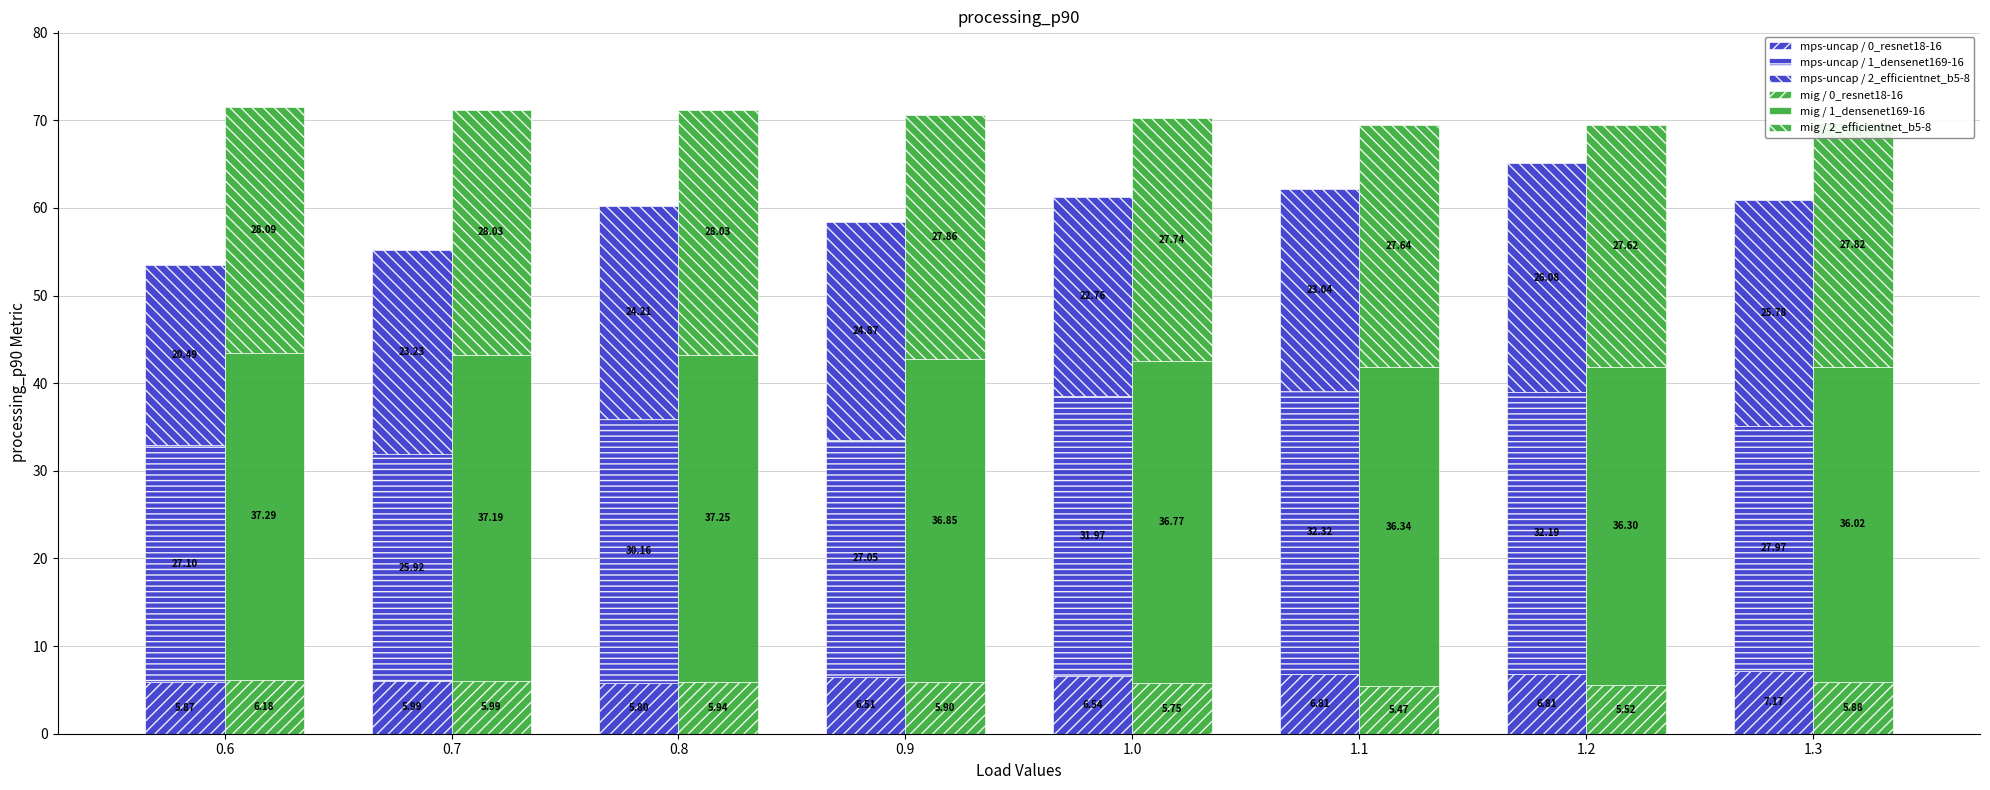

What is the difference between the maximum and minimum values in the mig / 1_densenet169-16 series?

1.3